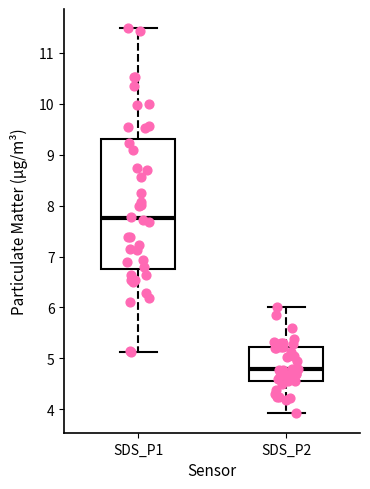

Reading left to right, read every box against the y-axis: the position of its median line, the range the box covers, and the ends of its whiskers. The values are not printed on the chart, so give them approximately, as read against the axis.

SDS_P1: median 7.8, box 6.8 to 9.3, whiskers 5.1 to 11.5
SDS_P2: median 4.8, box 4.6 to 5.2, whiskers 3.9 to 6.0